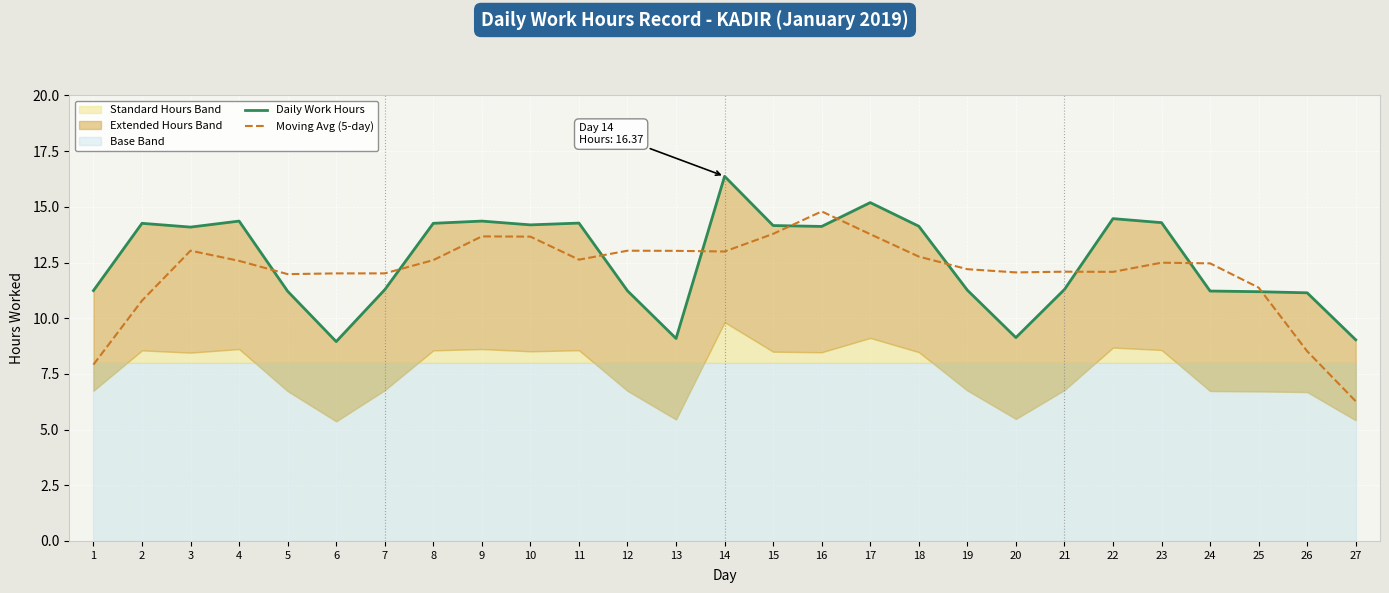

Which series has the largest total across all categories?

Daily Work Hours